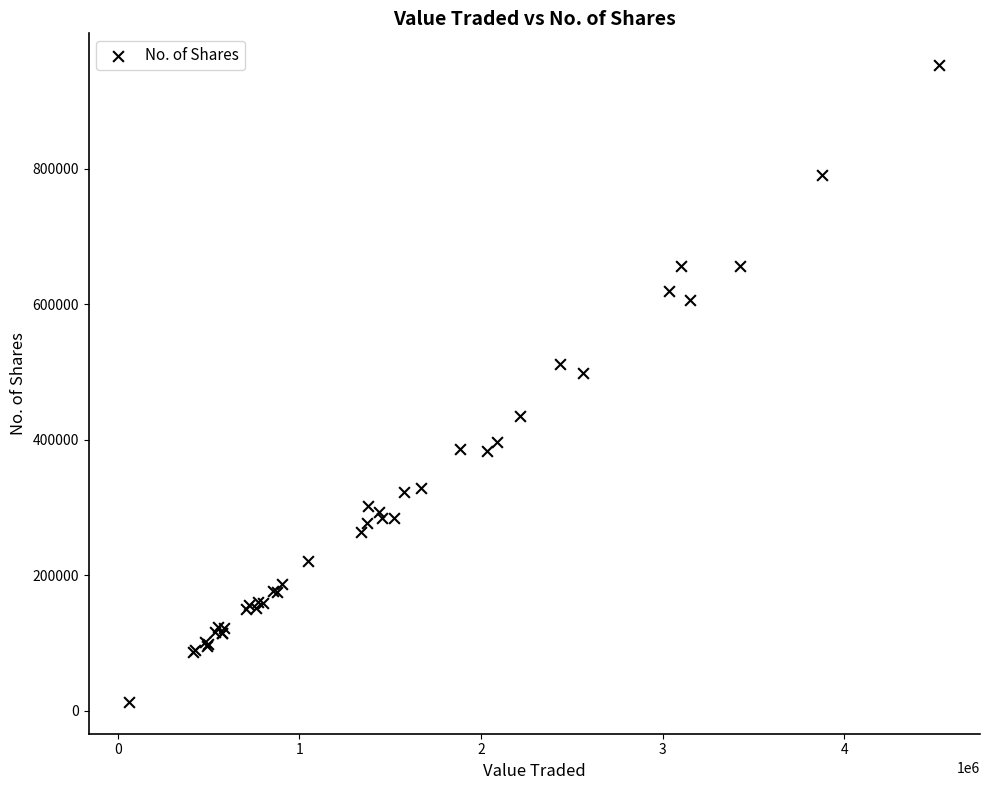

What Y value in the scatter plot is closest to 482942?

498181